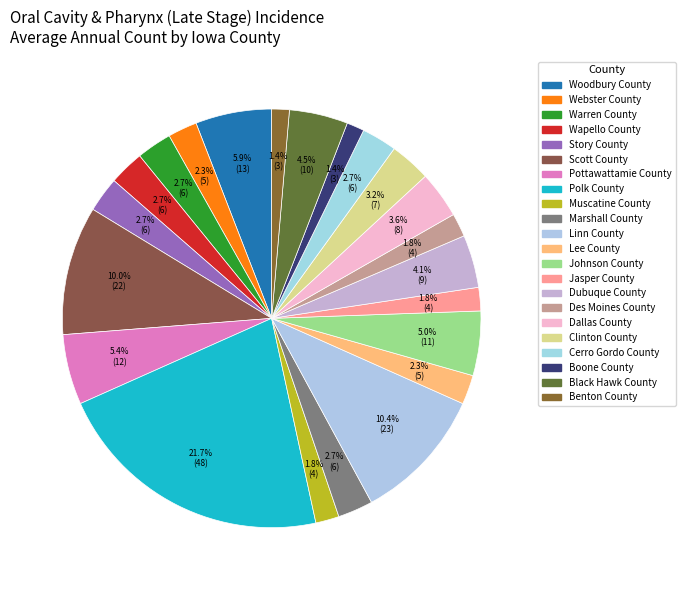

Combined, do Polk County and Jasper County account for over 50%?

No